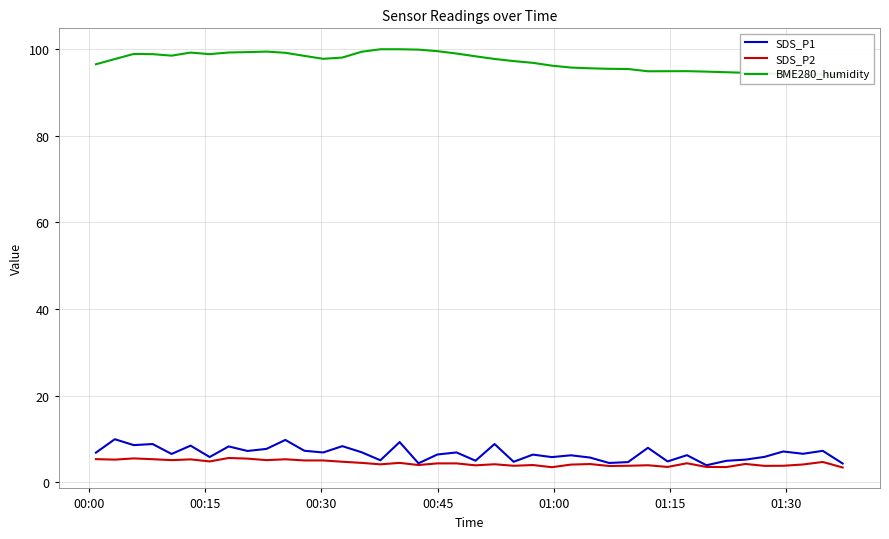

True or false: SDS_P1 has more than 1 interior local peaks.

True